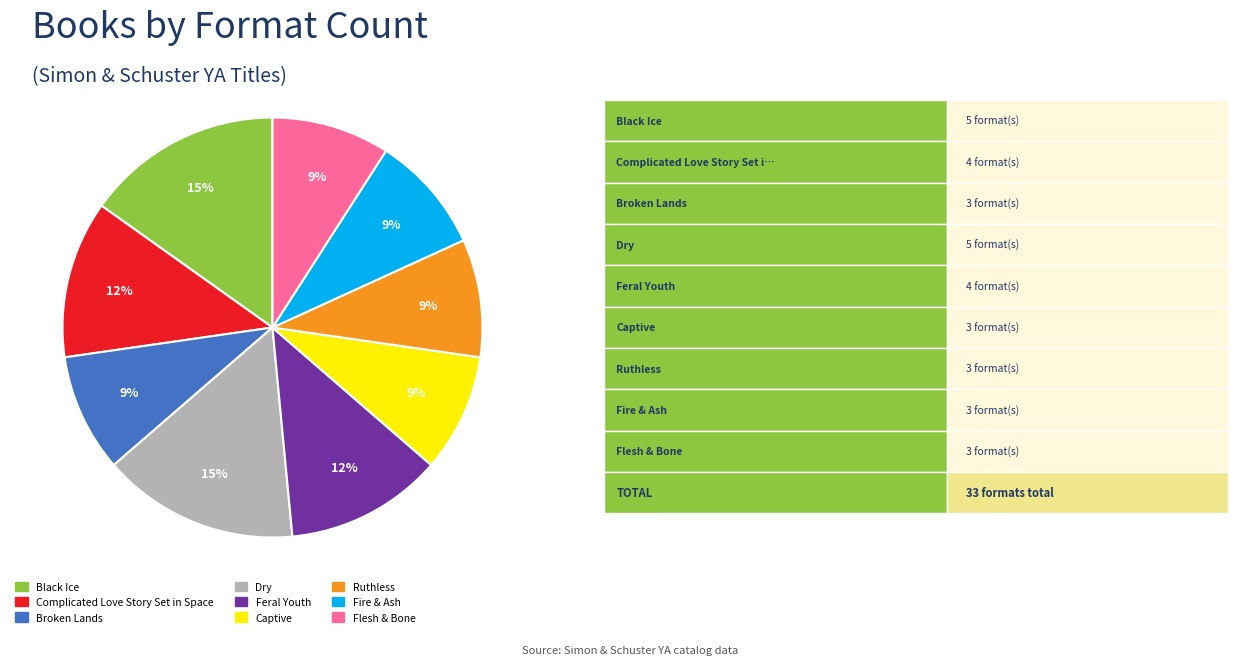

How many slices are in this pie chart?

9